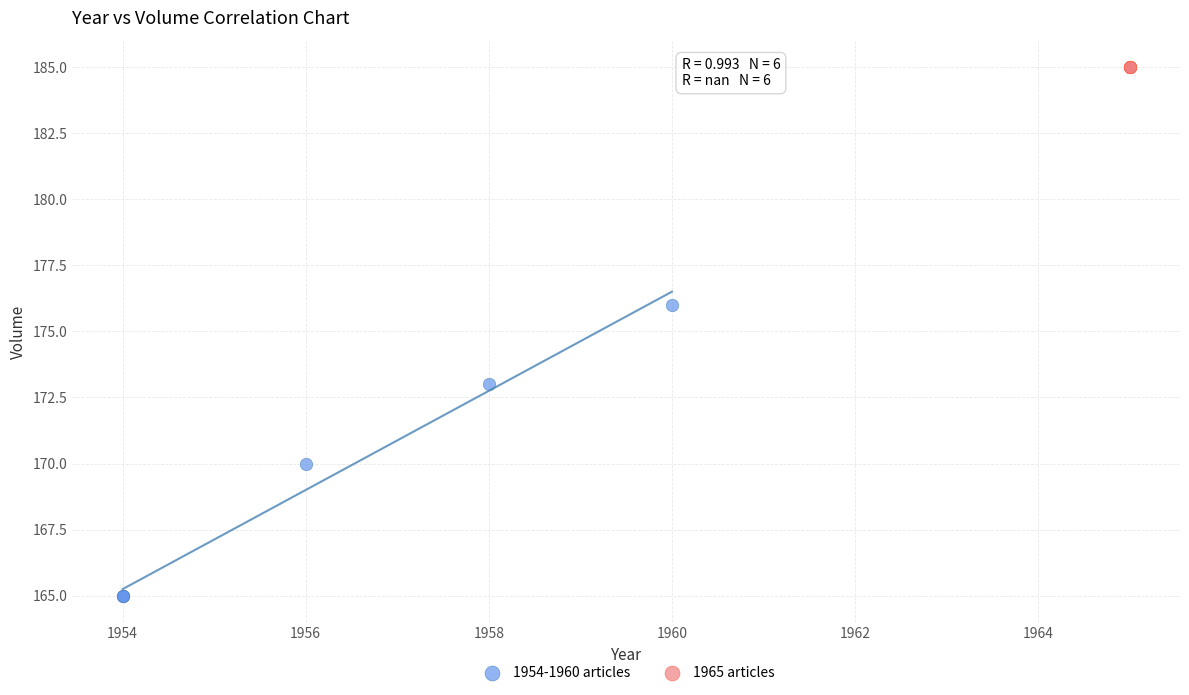

Which series reaches the maximum Y coordinate?

1965 articles